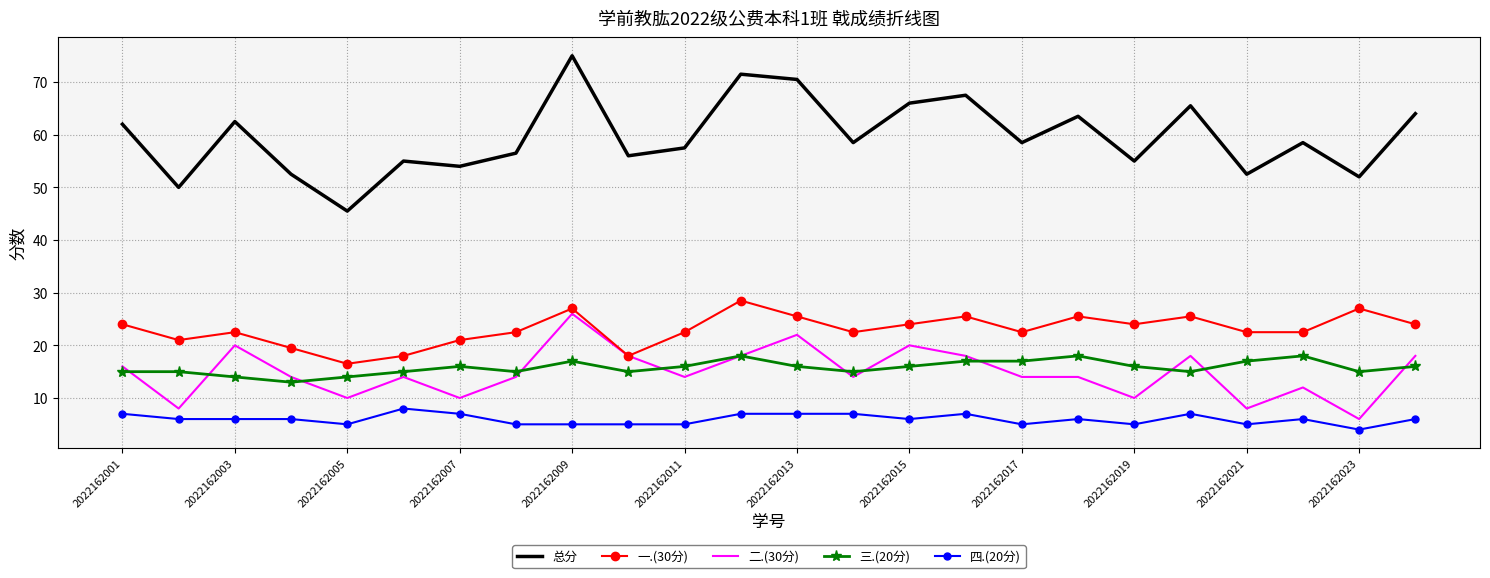

True or false: 总分 and 三.(20分) cross at least once.

False